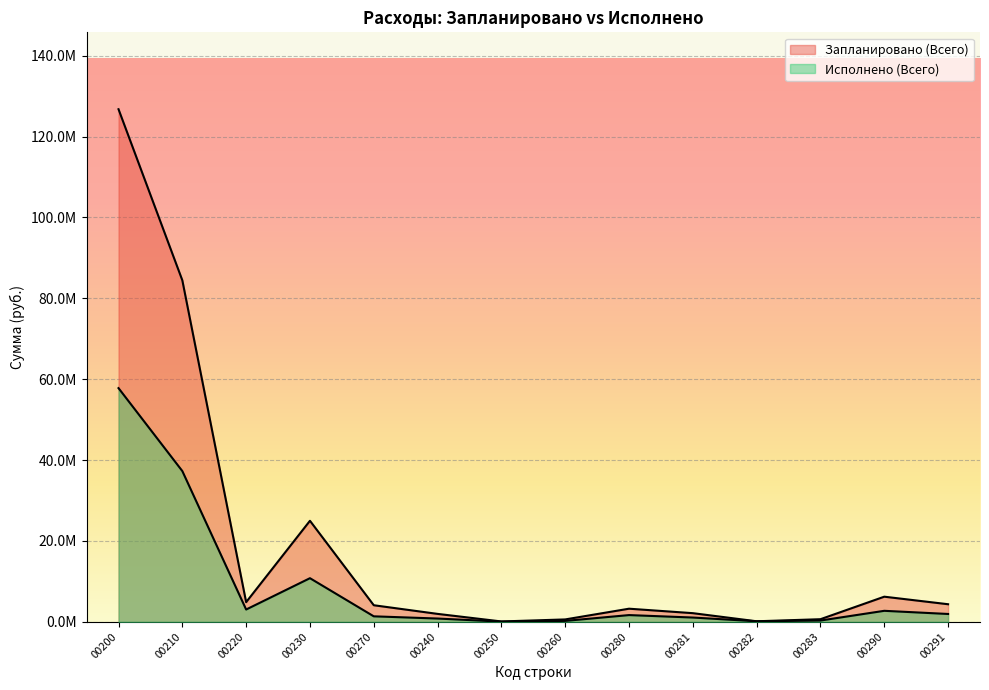

What is the maximum value for Исполнено (Всего)?

57789257.1